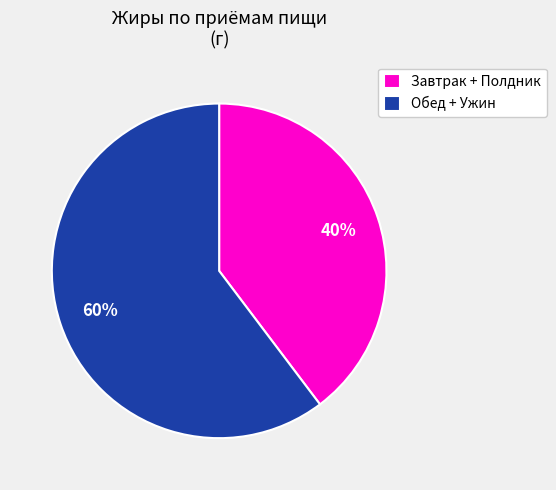

Is it true that Завтрак + Полдник is 51% of the pie?

False